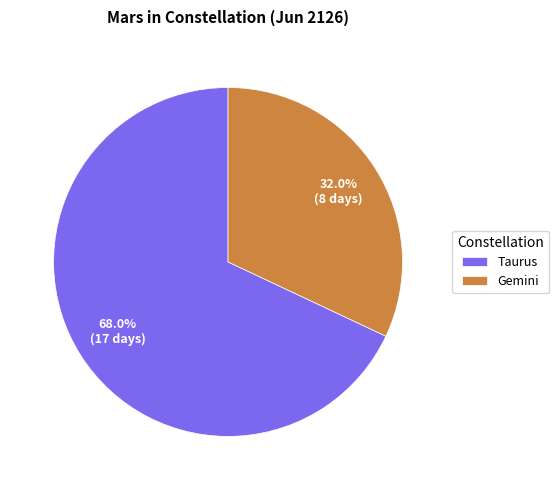

To the nearest percent, what percentage of the pie is Gemini?

32%